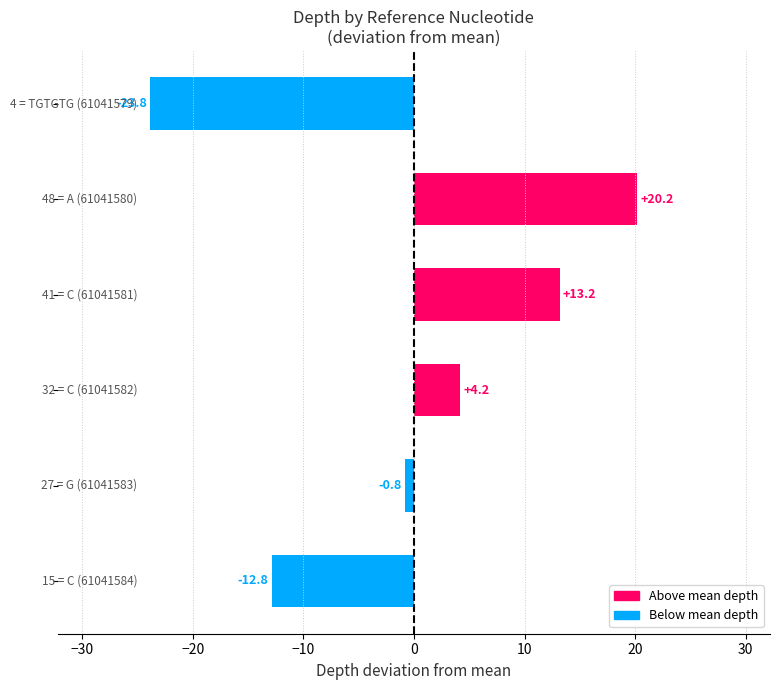

How many bars are there in total?

6